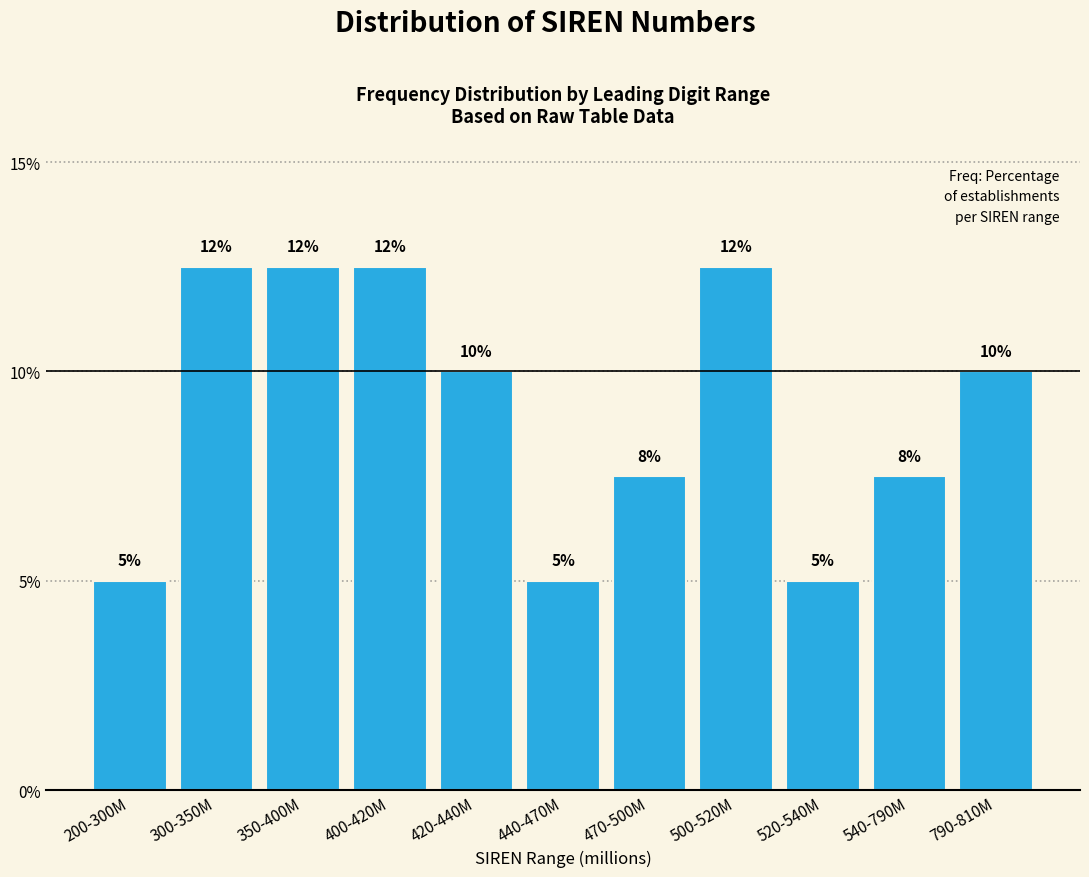

Does the chart contain any negative values?

No